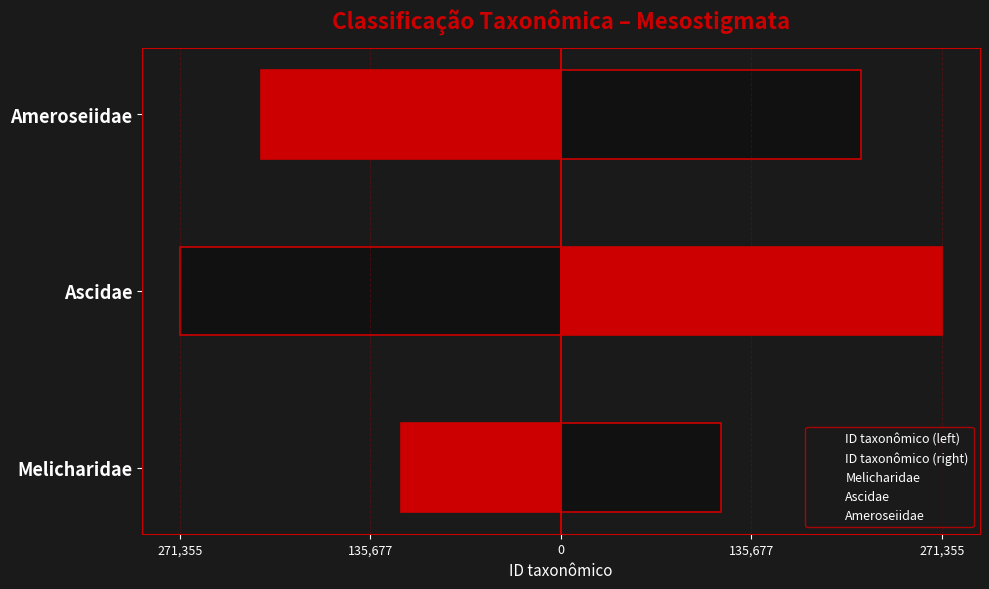

Between Ascidae and Ameroseiidae, which series saw the biggest shift?

ID taxonômico (left)